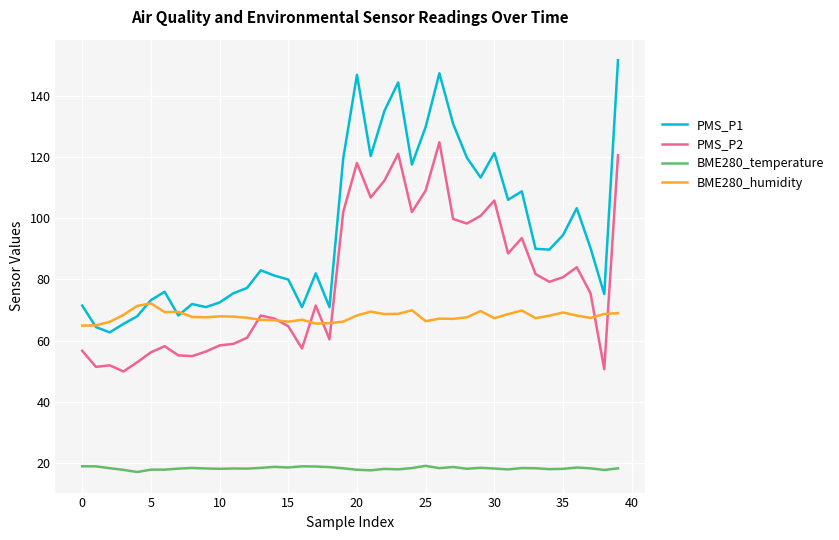

True or false: PMS_P1 and PMS_P2 cross at least once.

False